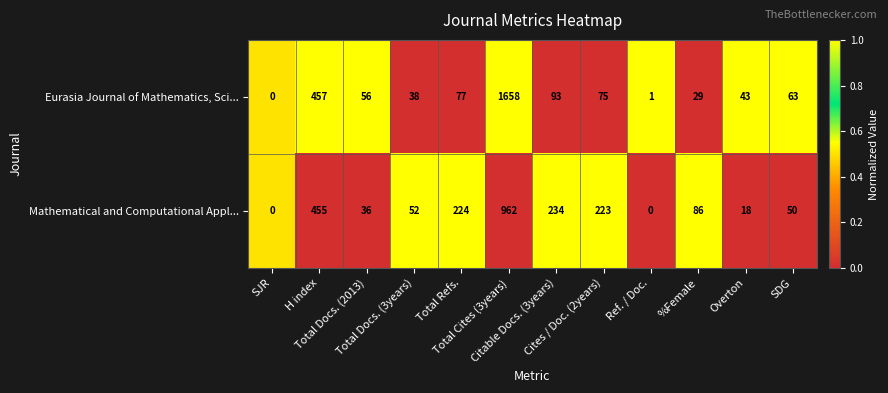

What is the total value across all series at Citable Docs. (3years)?

327